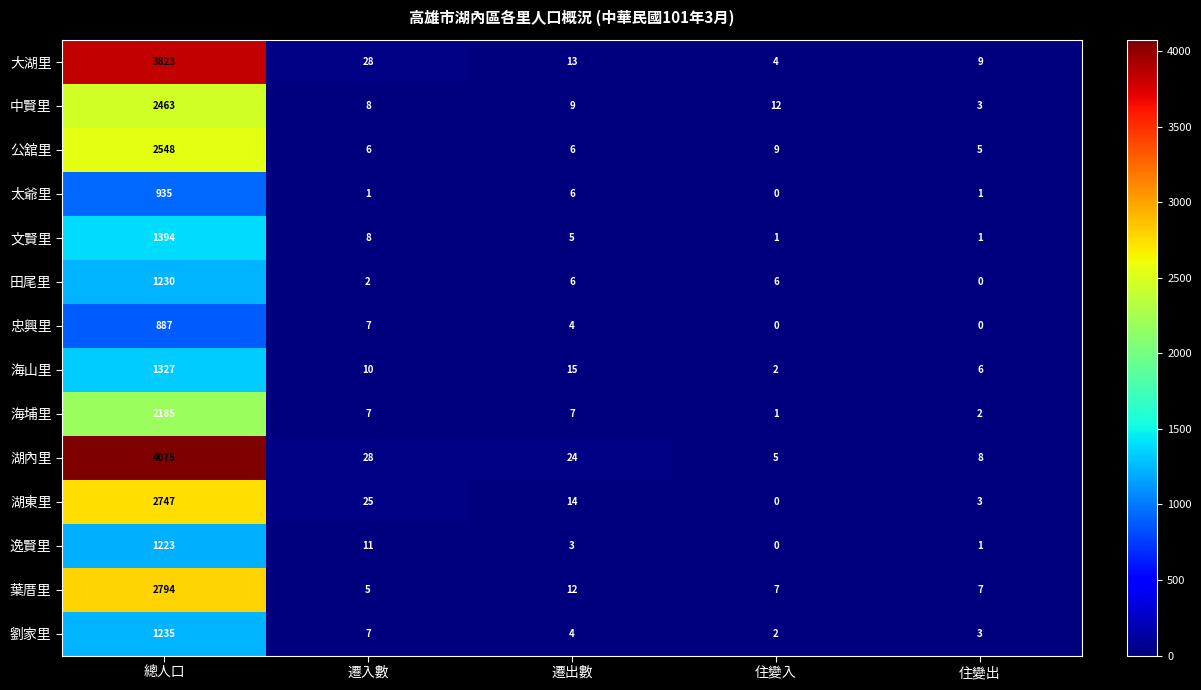

Which series has the largest total across all categories?

湖內里